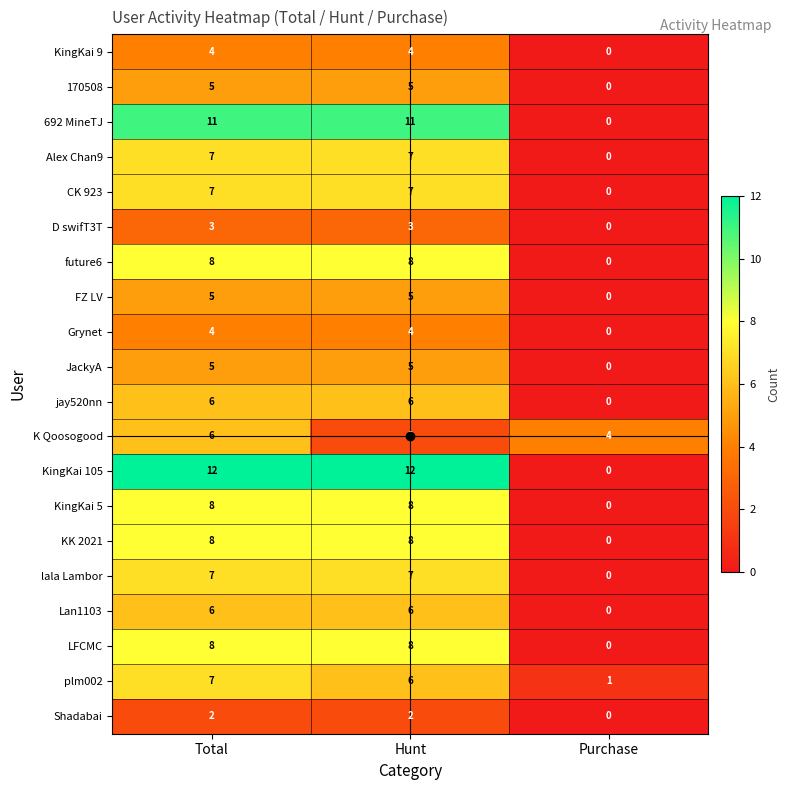

What is the greatest value displayed?

12